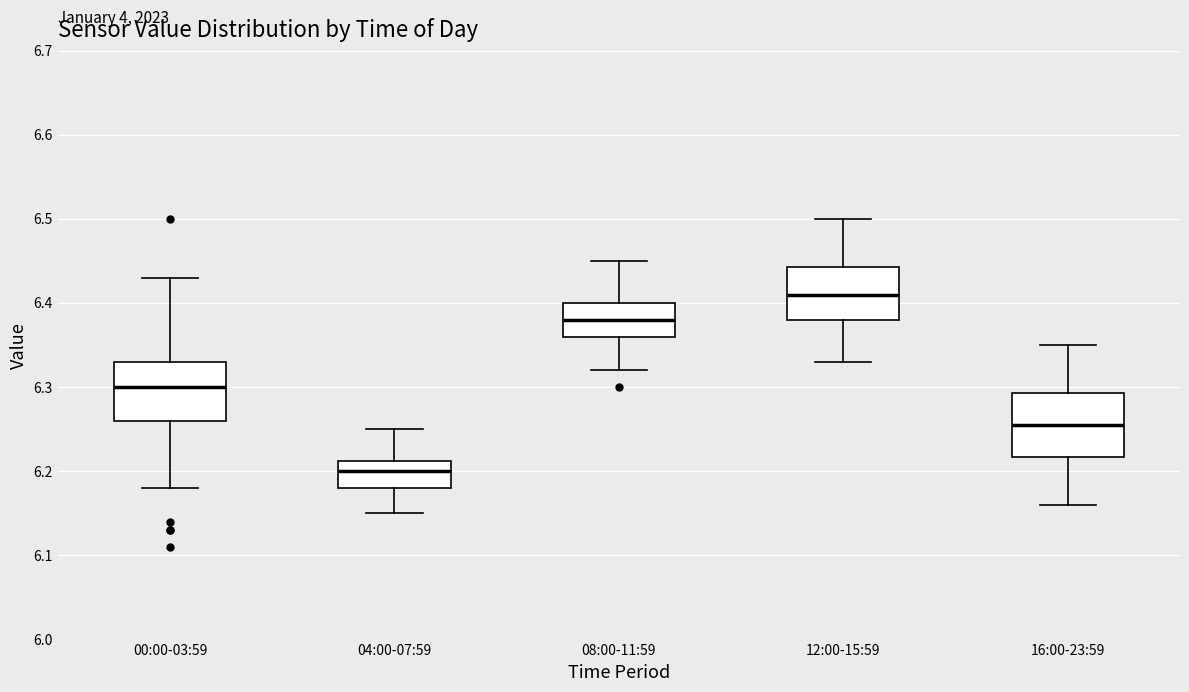

Where does the upper whisker of the box for 16:00-23:59 end on the y-axis? The values are not printed on the chart, so give them approximately, as read against the axis.

6.35